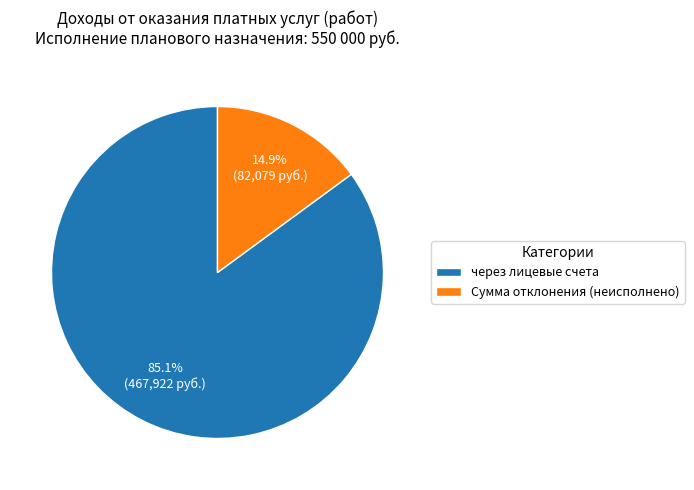

Combined, what portion of the pie is Сумма отклонения (неисполнено) and через лицевые счета?

100.0%